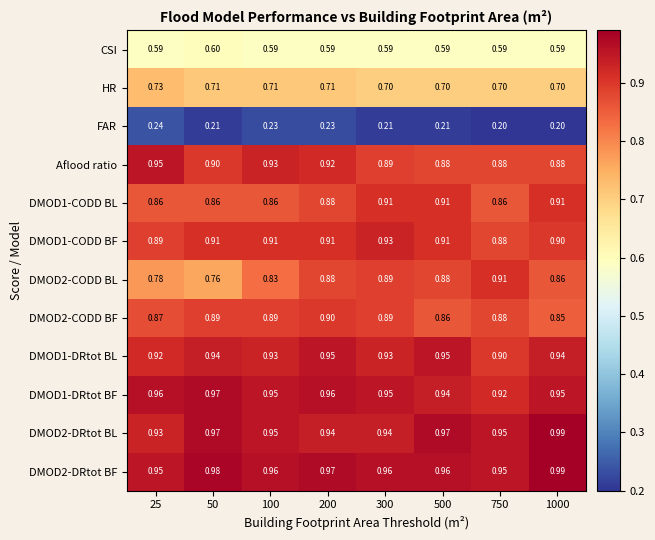

List the series in order of their peak value, highest first.

DMOD2-DRtot BL, DMOD2-DRtot BF, DMOD1-DRtot BF, Aflood ratio, DMOD1-DRtot BL, DMOD1-CODD BF, DMOD1-CODD BL, DMOD2-CODD BL, DMOD2-CODD BF, HR, CSI, FAR